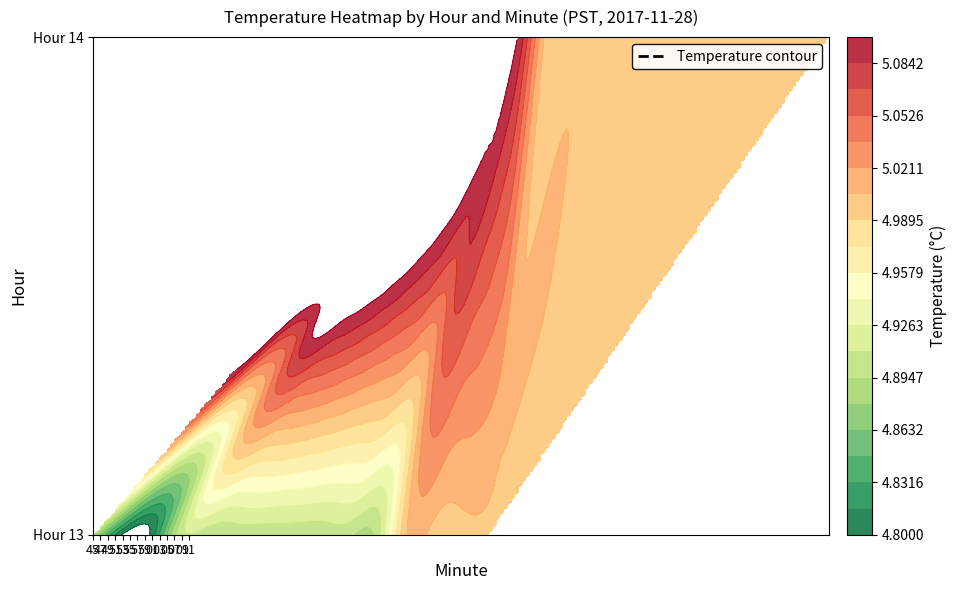

Count the number of categories in the chart.

15